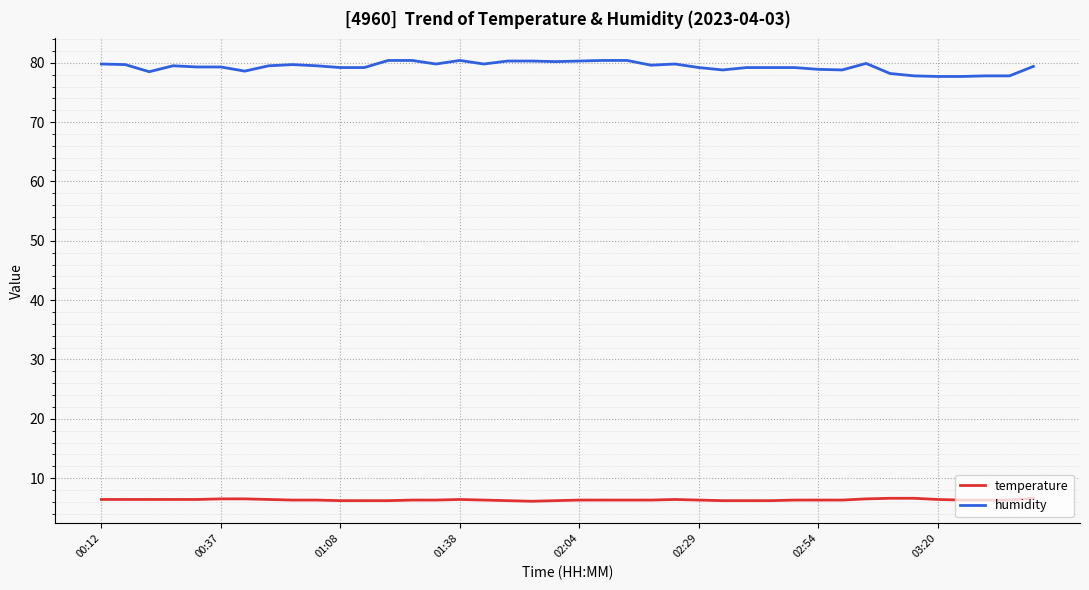

What is the maximum value for temperature?

6.6